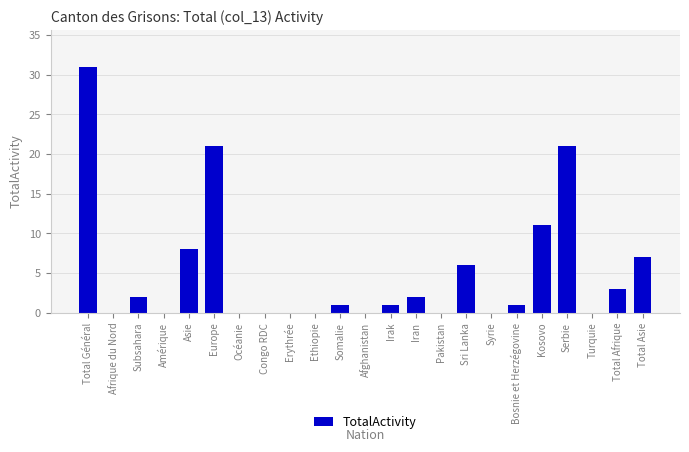

Reading left to right, what are all the values shown in this chart?

Total Général=31	Afrique du Nord=0	Subsahara=2	Amérique=0	Asie=8	Europe=21	Océanie=0	Congo RDC=0	Erythrée=0	Ethiopie=0	Somalie=1	Afghanistan=0	Irak=1	Iran=2	Pakistan=0	Sri Lanka=6	Syrie=0	Bosnie et Herzégovine=1	Kosovo=11	Serbie=21	Turquie=0	Total Afrique=3	Total Asie=7